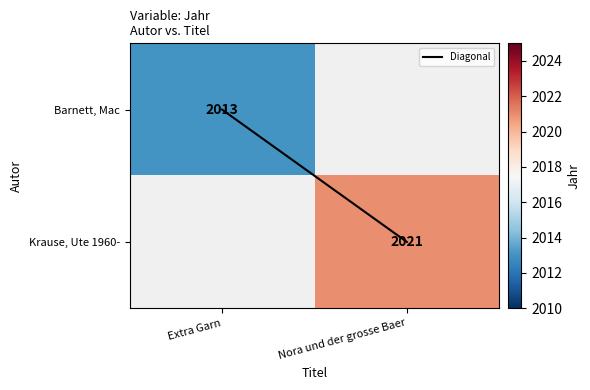

The value of Barnett, Mac at Nora und der grosse Baer is 1034. True or false?

False